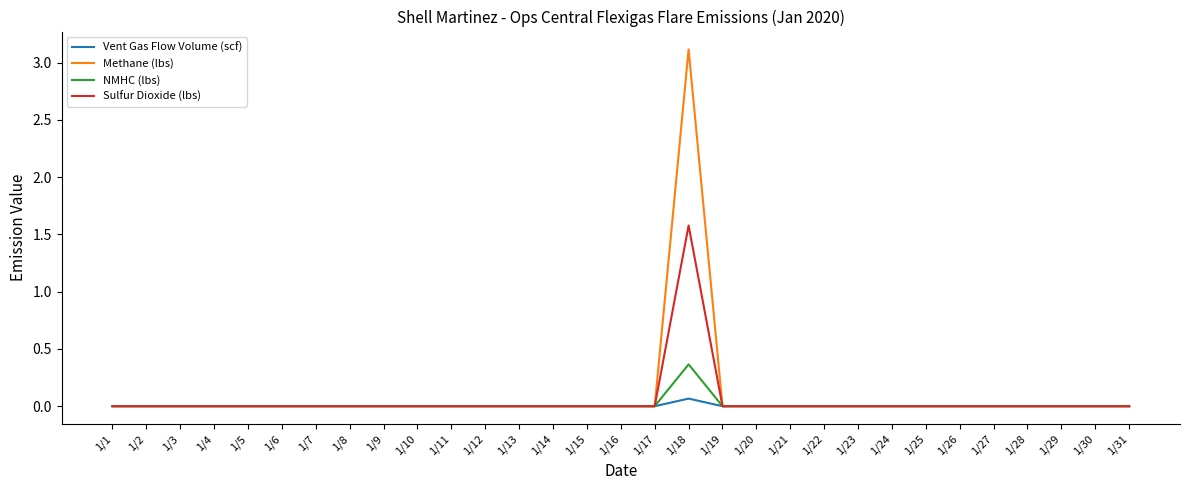

List the series in order of their peak value, lowest first.

Vent Gas Flow Volume (scf), NMHC (lbs), Sulfur Dioxide (lbs), Methane (lbs)